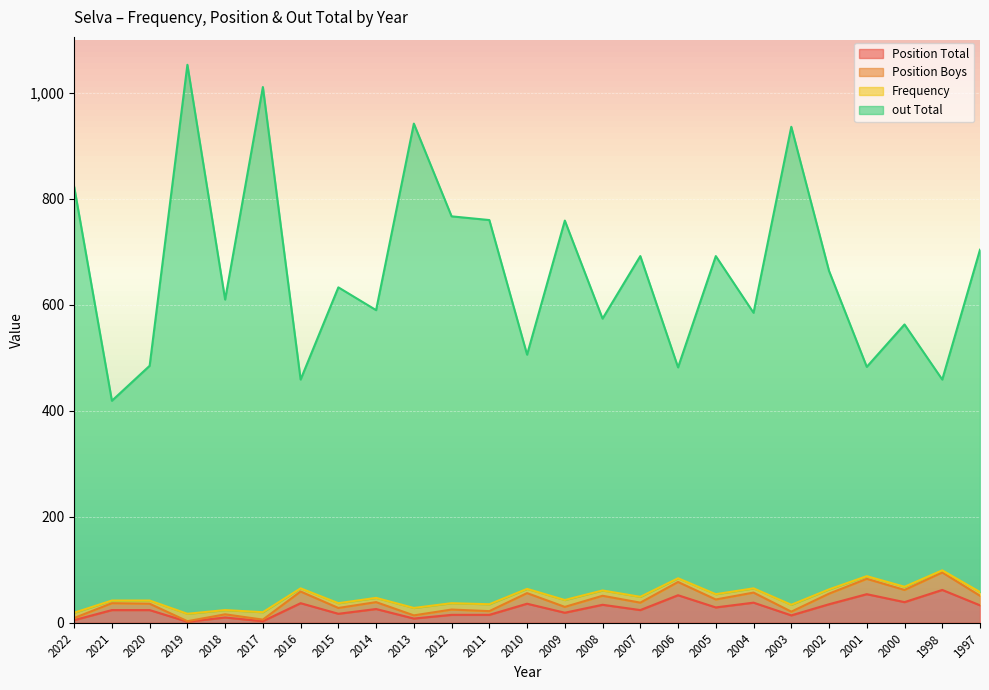

What is the difference between the second highest and second lowest values in the Position Boys series?

77